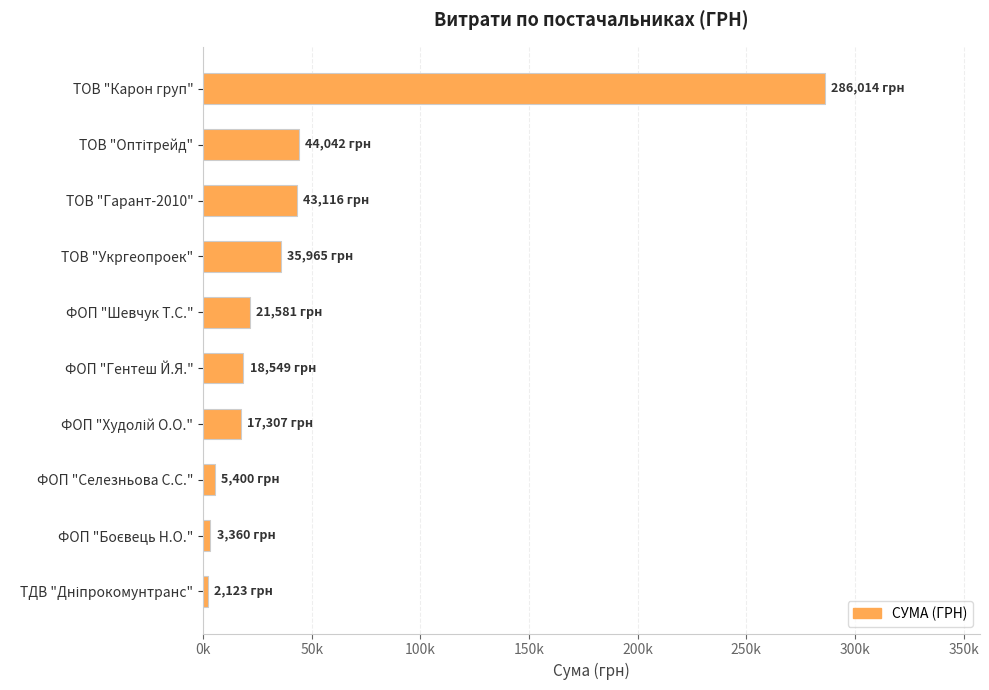

Does the chart contain any negative values?

No